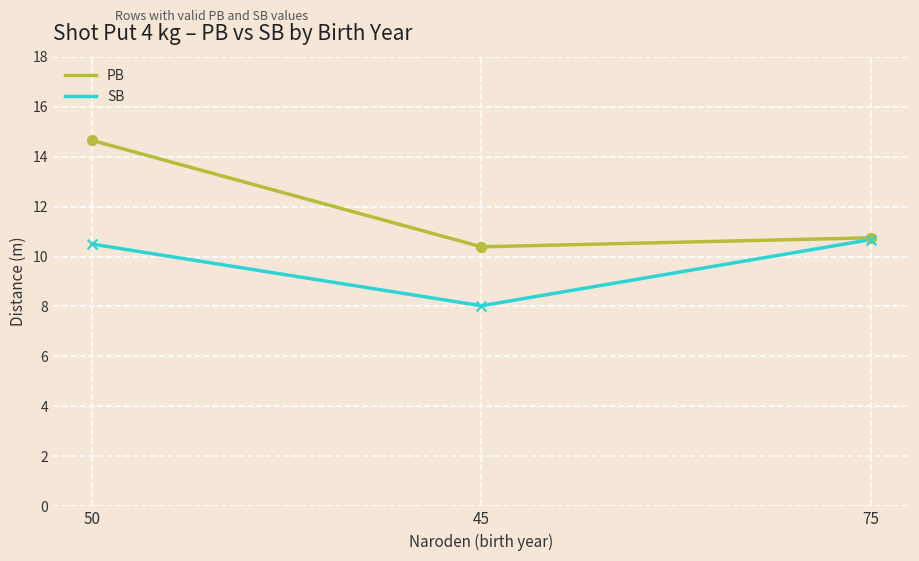

At how many categories does at least one series exceed 9?

3